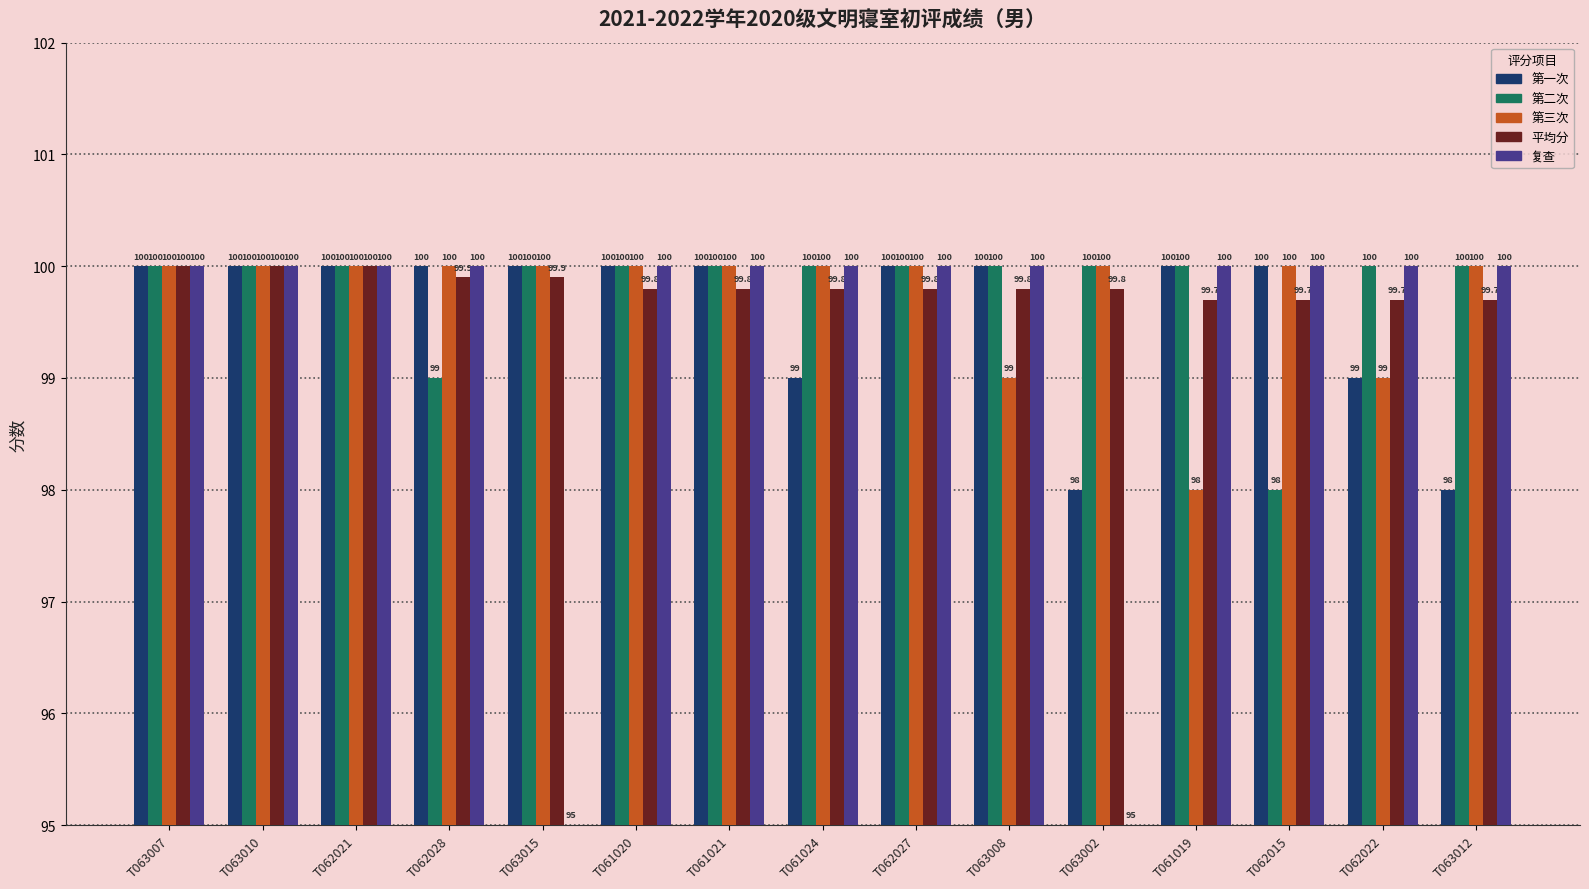

Which series has the largest range (max minus min)?

复查